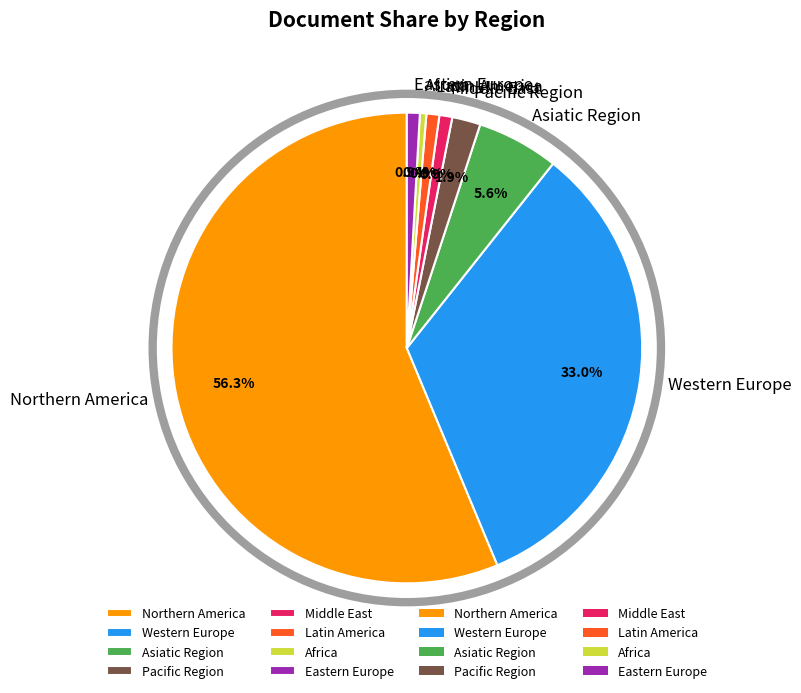

What is the largest slice in the pie chart?

Northern America